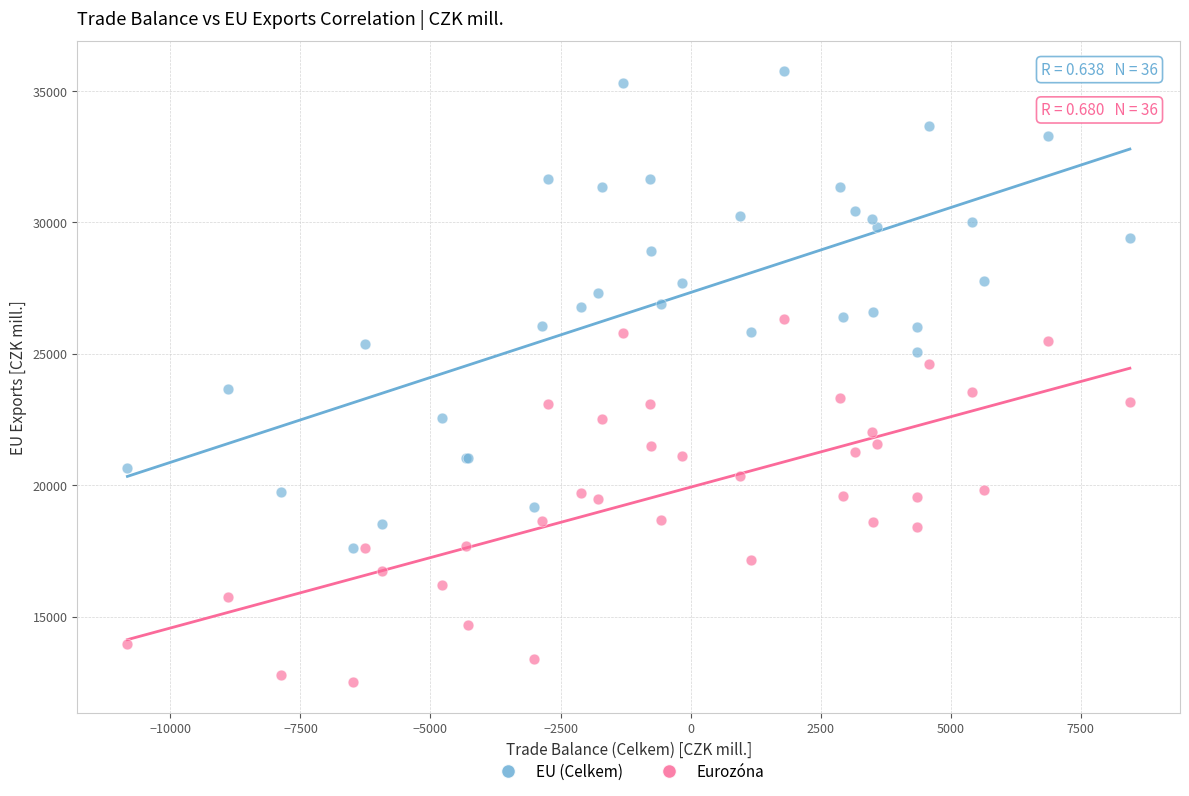

What are all the series names shown in the legend?

EU (Celkem), Eurozóna